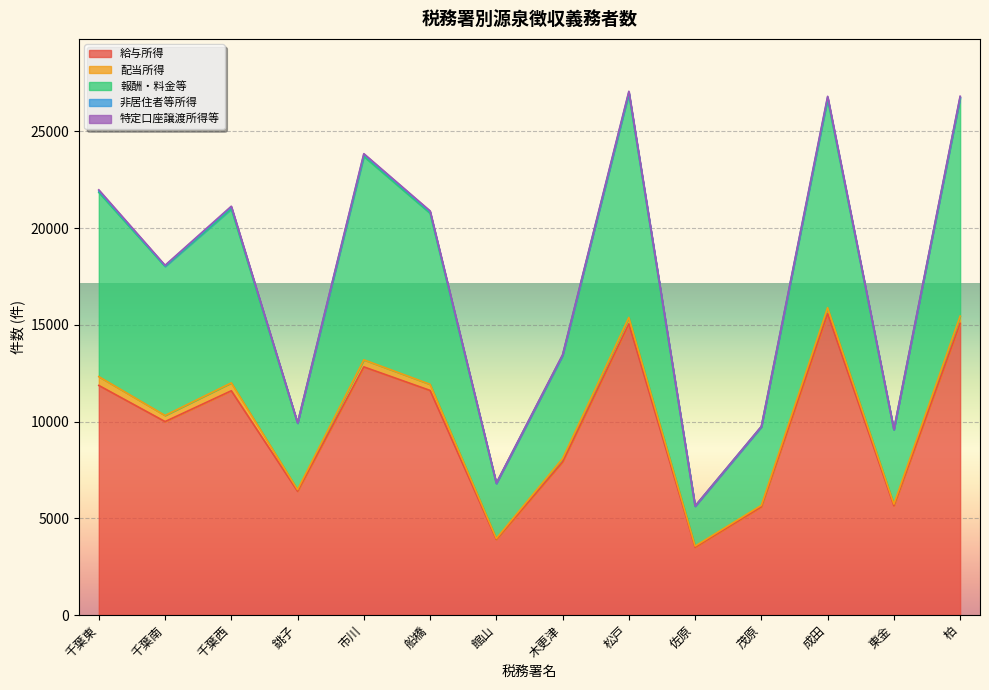

Rank the series by their maximum value, from highest to lowest.

給与所得, 報酬・料金等, 配当所得, 非居住者等所得, 特定口座譲渡所得等